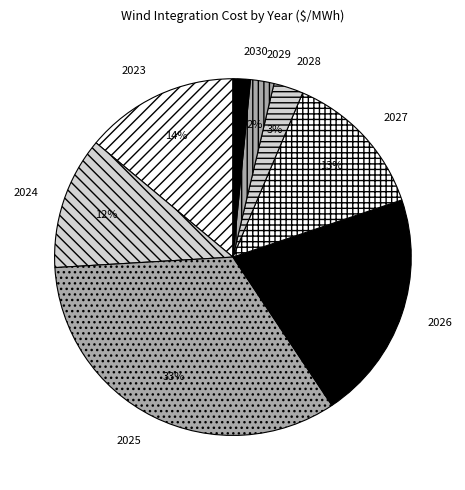

Which has a higher value, 2028 or 2027?

2027